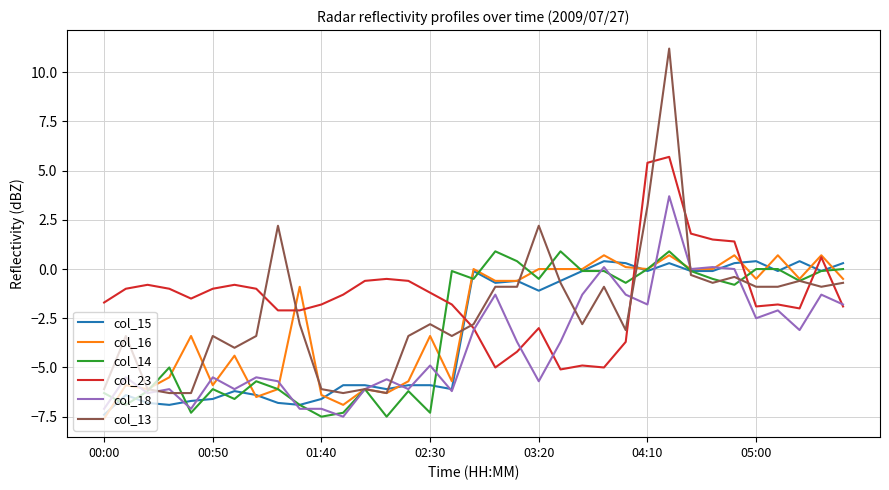

Which series has the largest total across all categories?

col_23